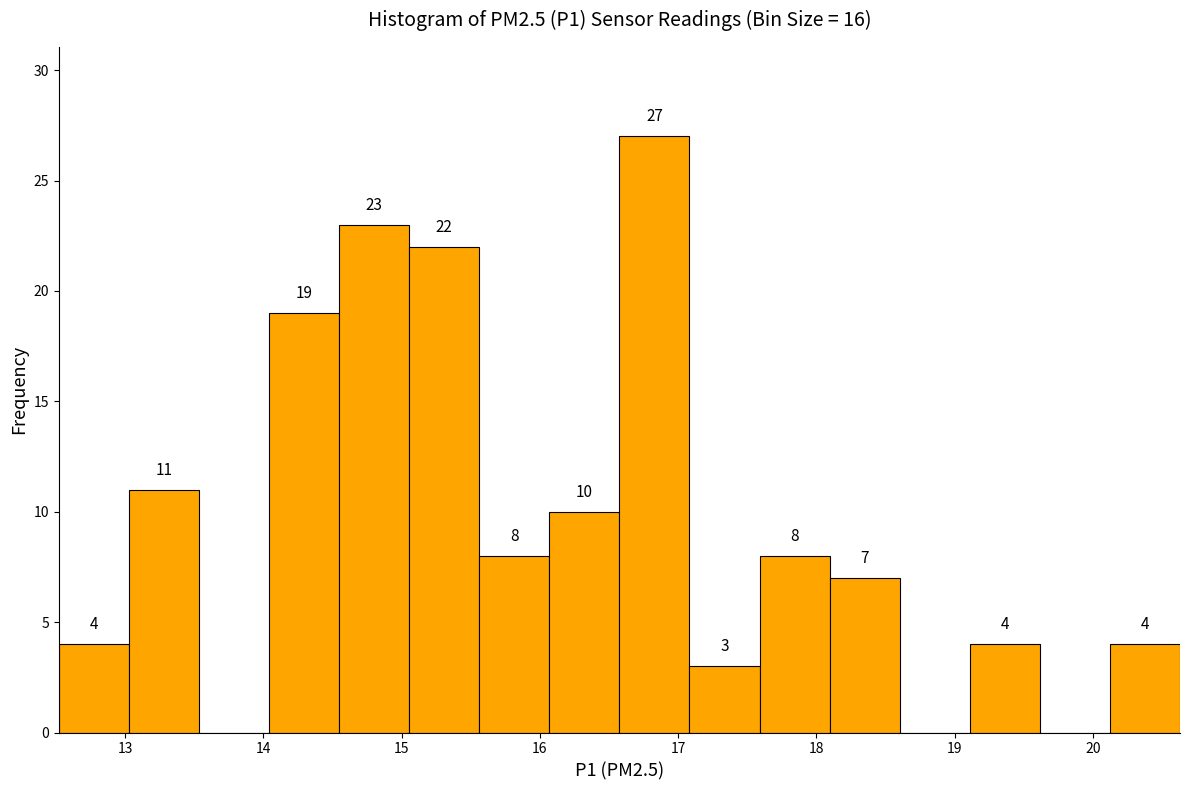

Which range on the x-axis has the tallest bar?

16.6 to 17.1